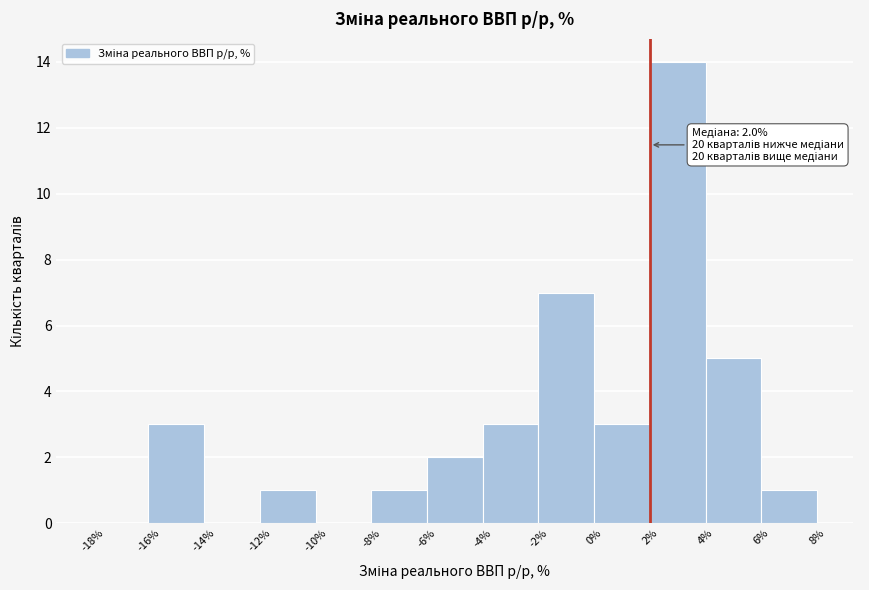

Over which range of the x-axis is the bar tallest?

2% to 4%